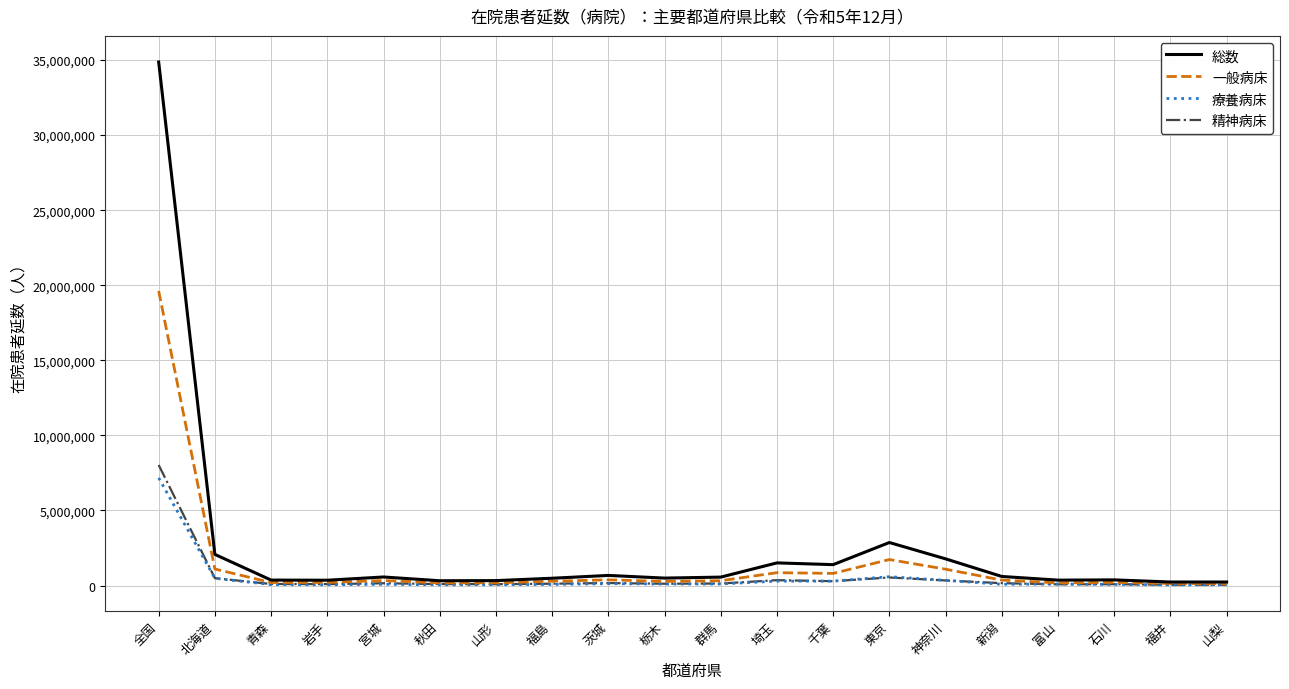

What is the maximum value for 精神病床?

8028773